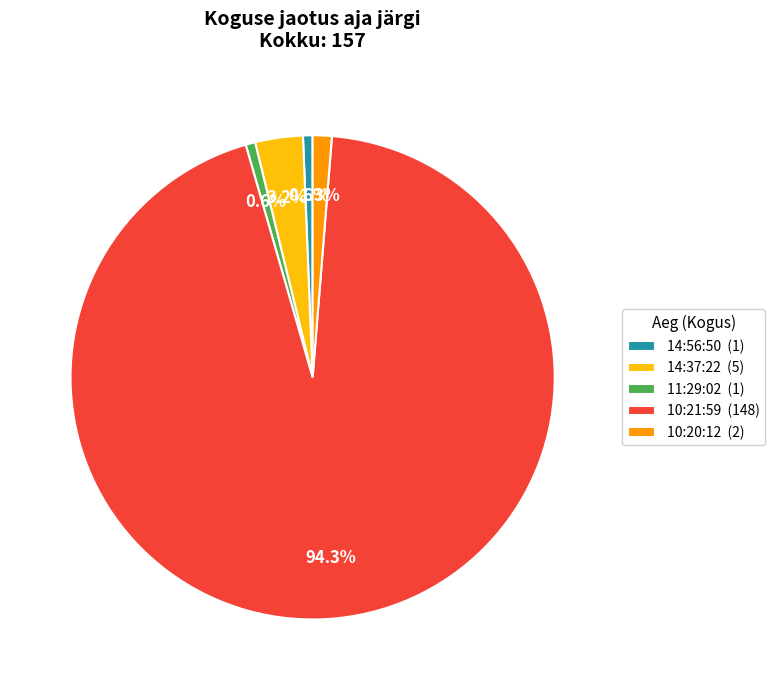

Combined, what portion of the pie is 10:21:59 and 14:56:50?

94.9%